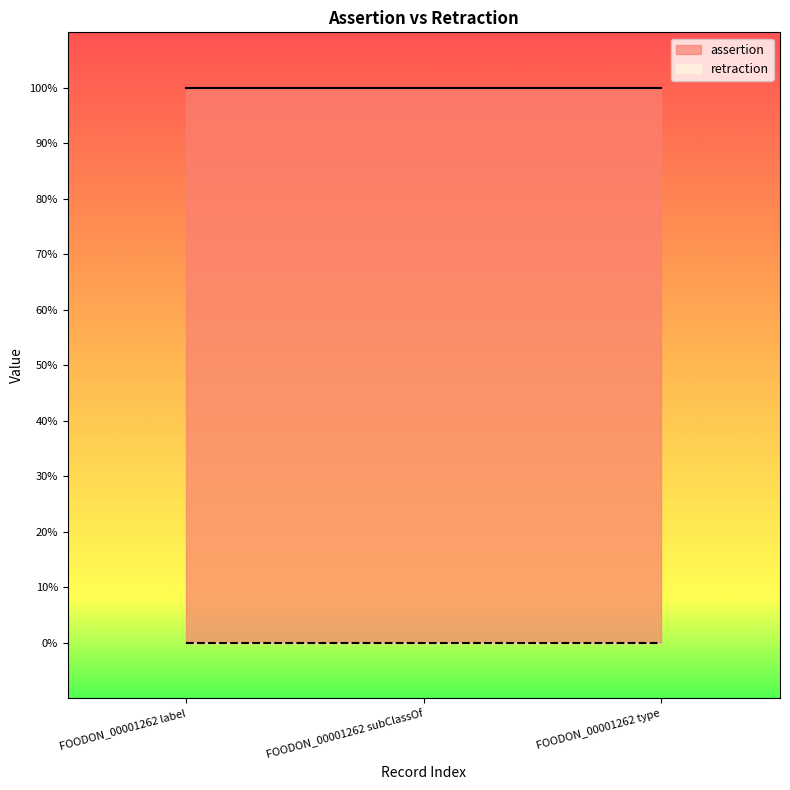

Reading right to left, what are all the values shown in this chart?

assertion: FOODON_00001262 type=1	FOODON_00001262 subClassOf=1	FOODON_00001262 label=1
retraction: FOODON_00001262 type=0	FOODON_00001262 subClassOf=0	FOODON_00001262 label=0